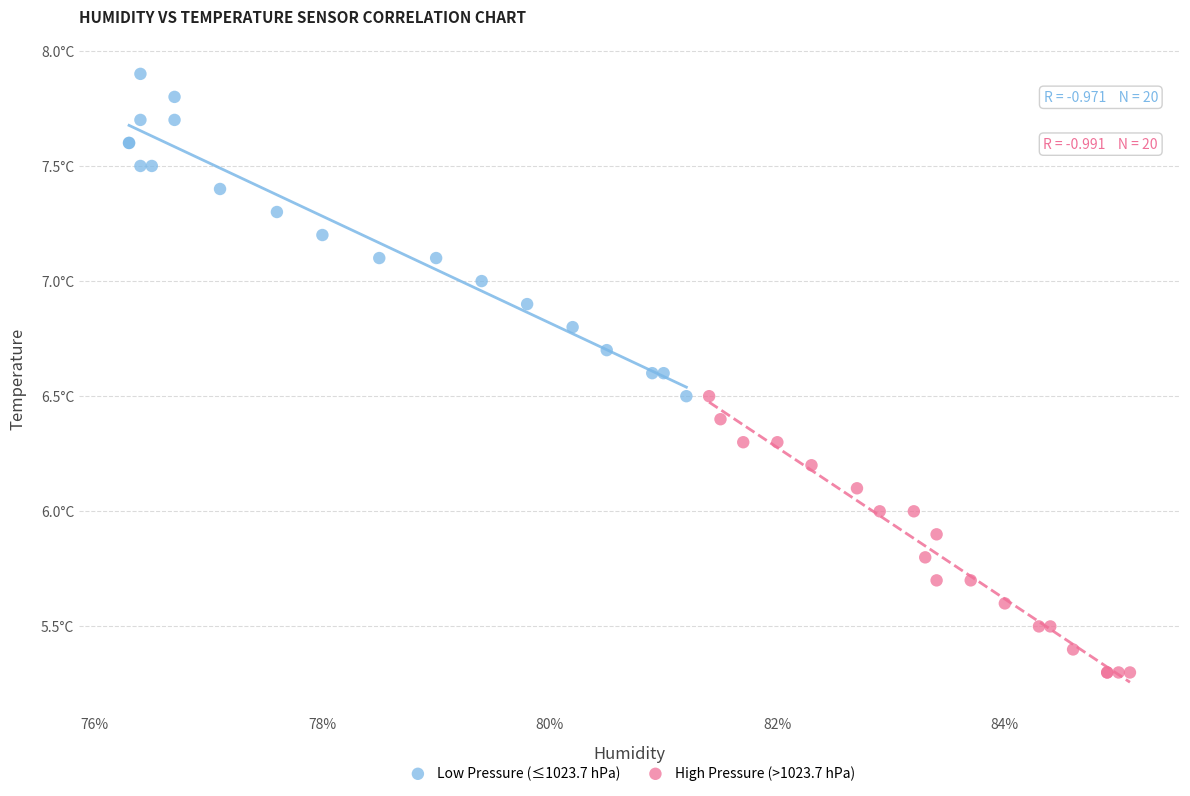

Which series reaches the minimum Y coordinate?

High Pressure (>1023.7 hPa)